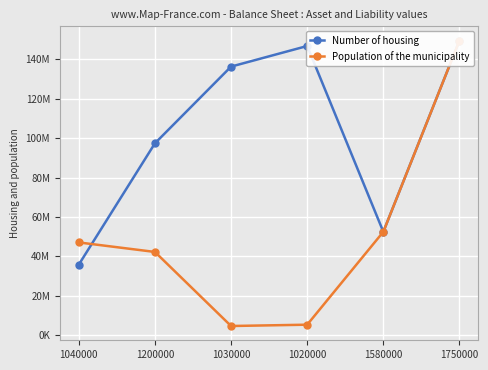

Where does the Number of housing series first go above 136270919?

1020000